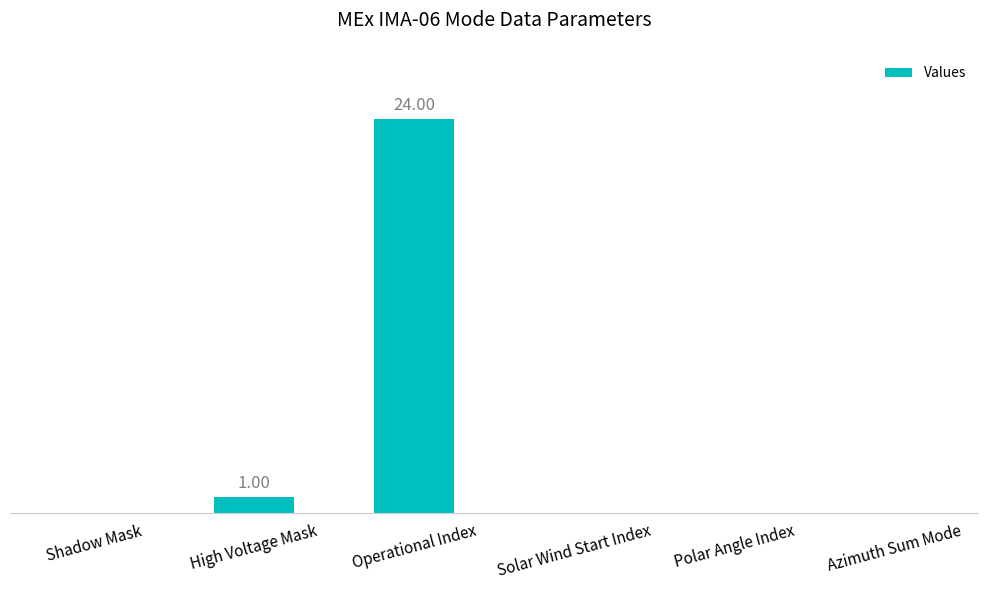

The value at High Voltage Mask is 0. True or false?

False